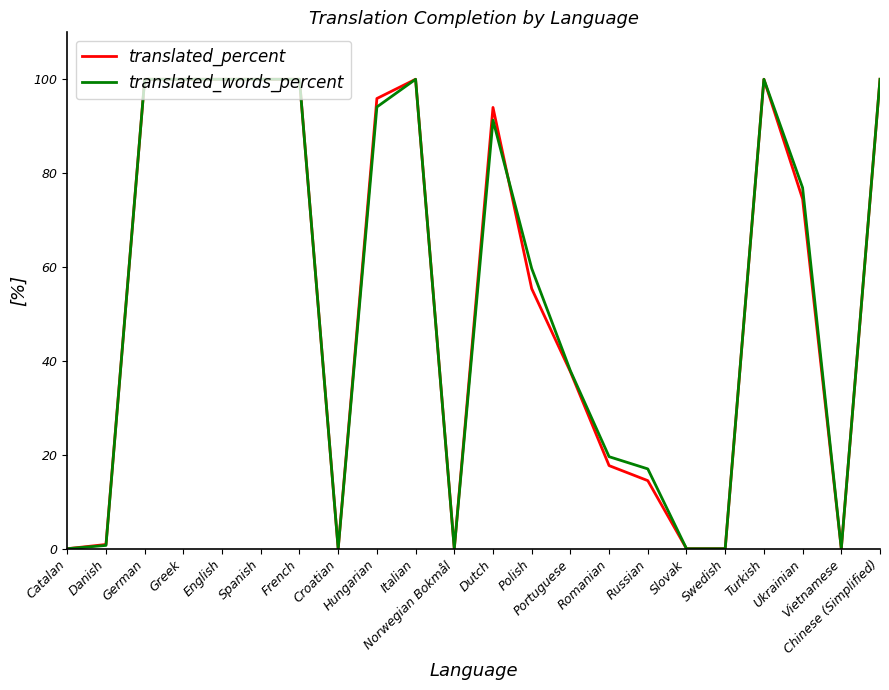

Reading left to right, extract all data points from this chart.

translated_percent: 0.0	0.9	100.0	100.0	100.0	100.0	100.0	0.0	95.9	100.0	0.0	94.0	55.4	37.7	17.7	14.5	0.0	0.0	100.0	74.5	0.0	100.0
translated_words_percent: 0.0	0.7	100.0	100.0	100.0	100.0	100.0	0.0	94.1	100.0	0.0	91.3	59.7	37.9	19.6	17.0	0.0	0.0	100.0	76.9	0.0	100.0